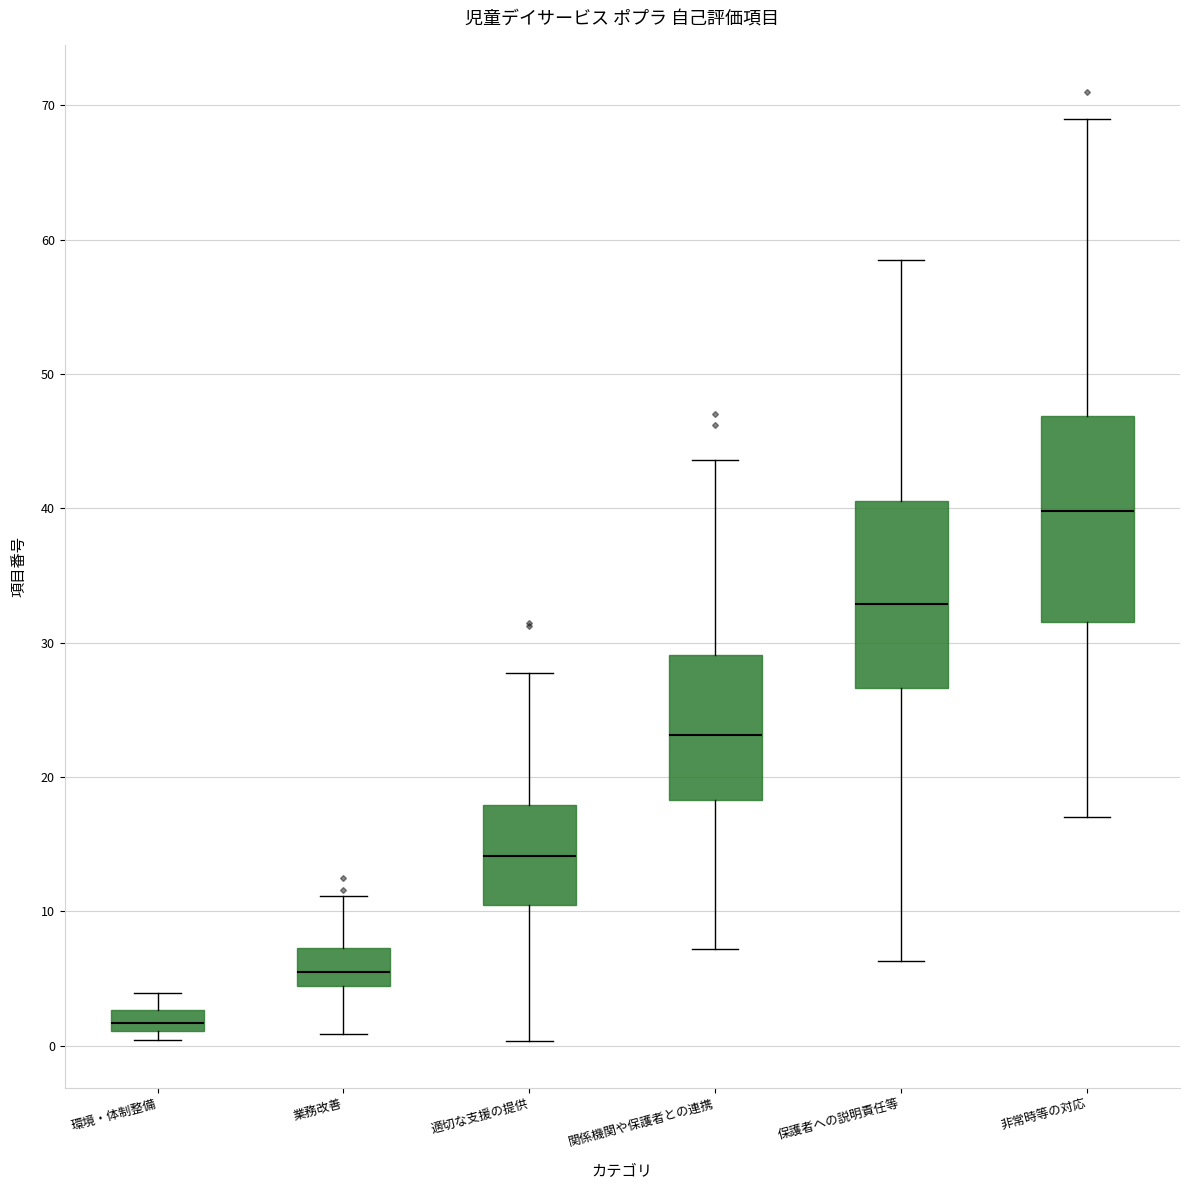

Which box is the tallest, from its lower edge to its upper edge?

非常時等の対応